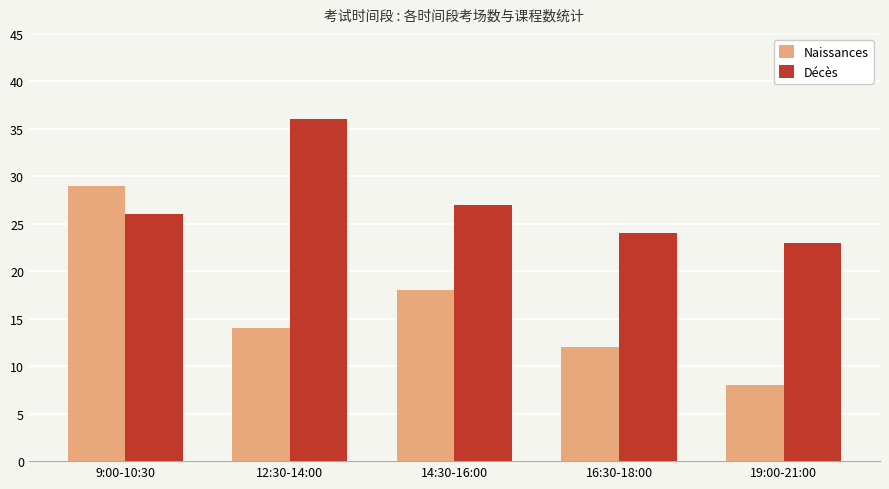

Which series has the largest range (max minus min)?

Naissances